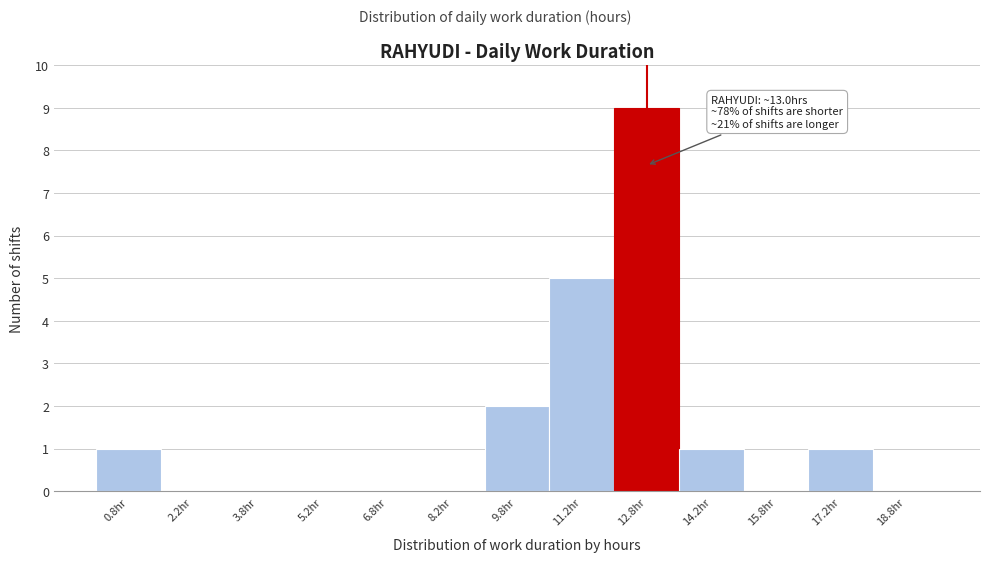

Over which range of the x-axis is the bar tallest?

12.0 to 13.5